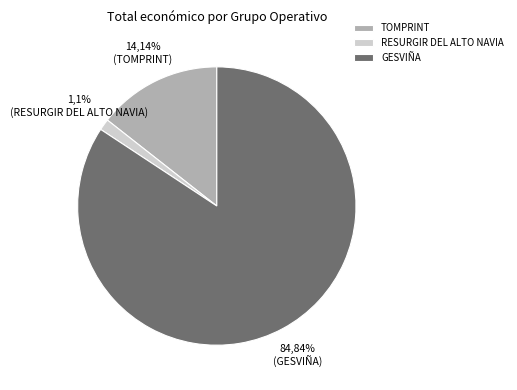

To the nearest percent, what is the combined percentage of TOMPRINT and GESVIÑA?

99%